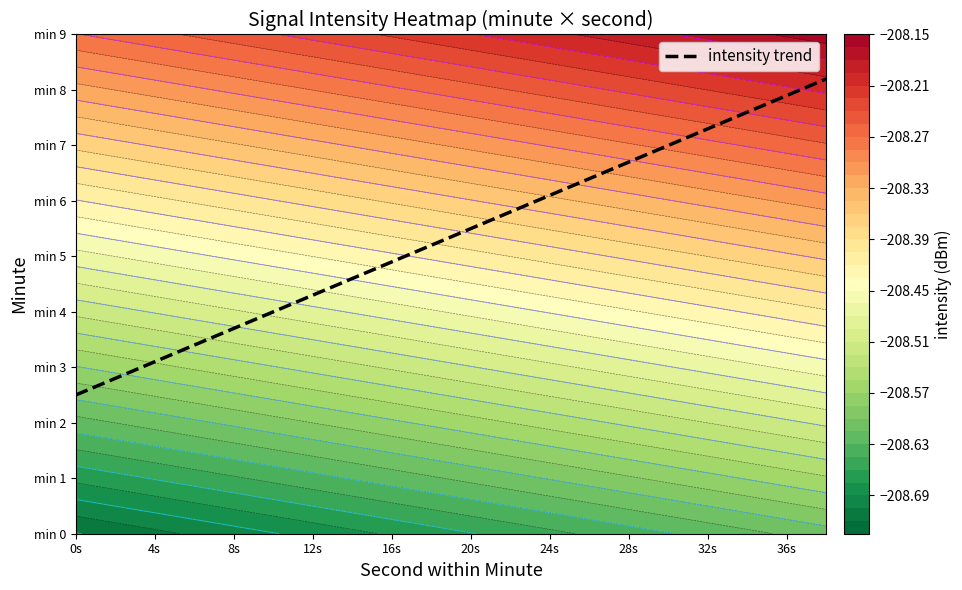

What is the average value?

5.3